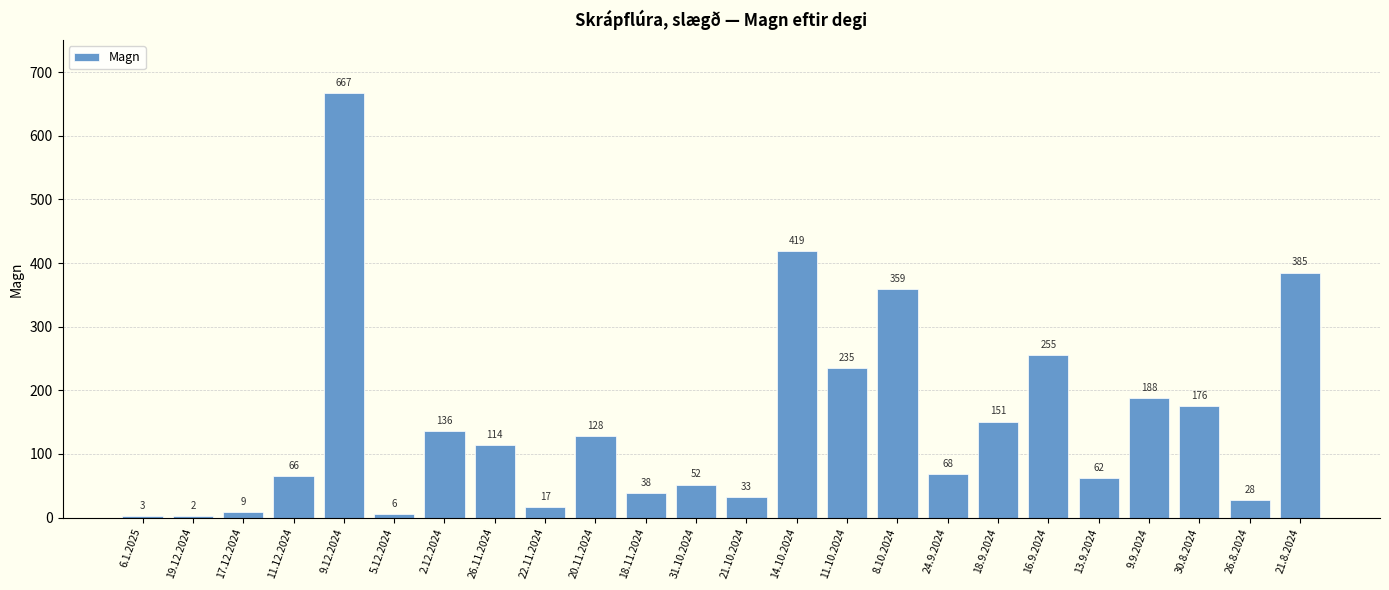

Does the chart contain stacked bars?

No